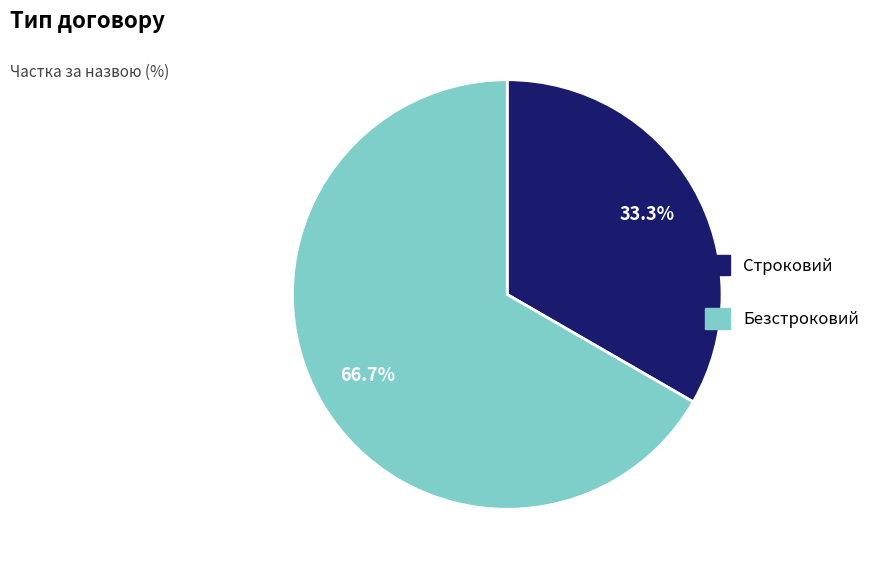

True or false: Строковий accounts for 39% of the total.

False